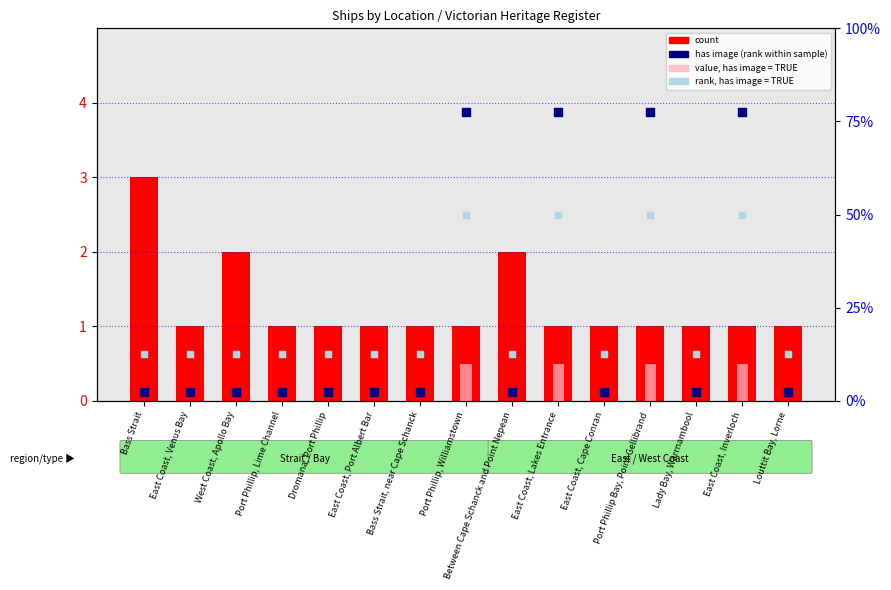

At how many categories does at least one series exceed 2?

5